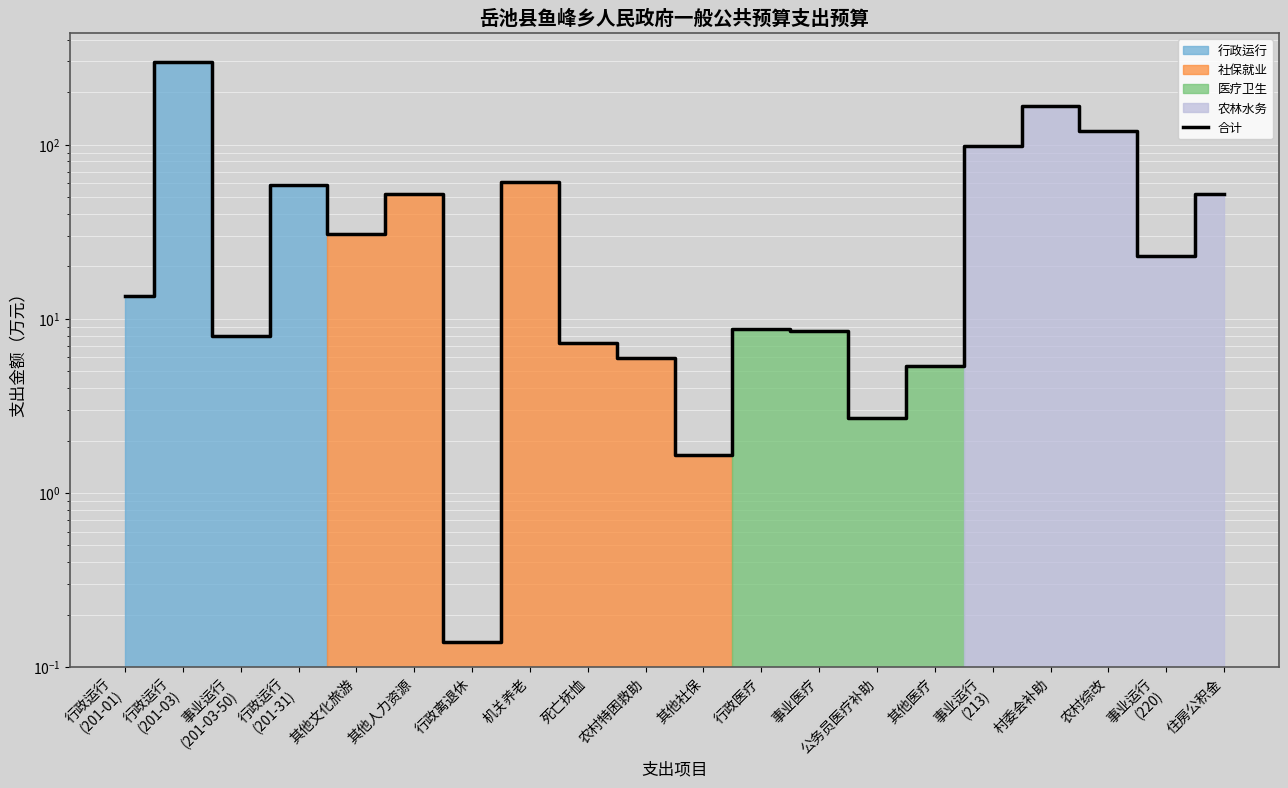

What is the average value?

51.1